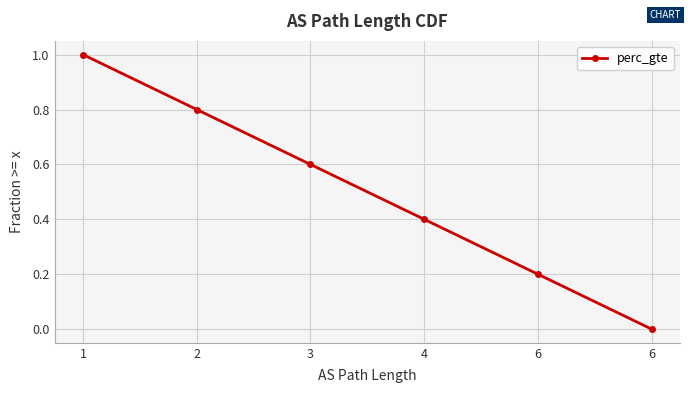

Count the number of values greater than 0.

5